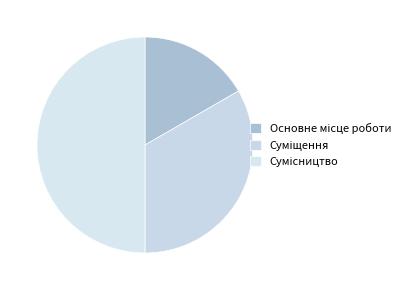

Count the number of slices in the pie.

3